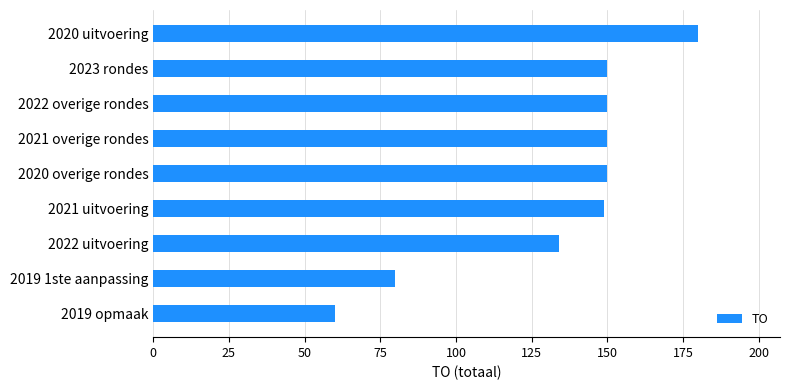

True or false: the data shows 102 at 2020 overige rondes.

False